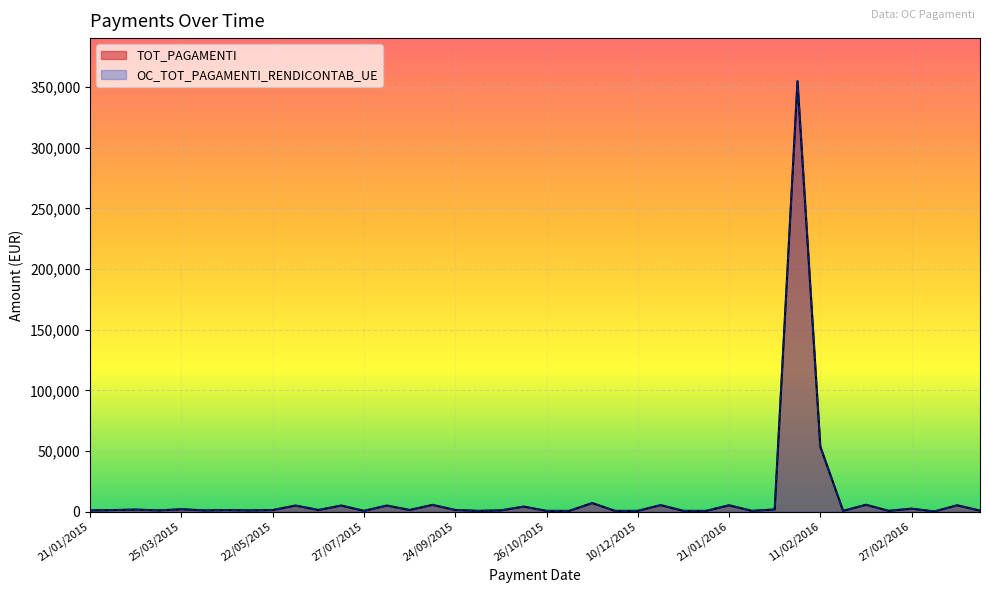

Reading left to right, list all the values displayed in this chart.

TOT_PAGAMENTI: 21/01/2015=1090.4	22/01/2015=1361.3	23/02/2015=1771.0	23/03/2015=1090.4	25/03/2015=2041.9	21/04/2015=1090.4	24/04/2015=1361.3	21/05/2015=1090.4	22/05/2015=1361.3	22/06/2015=5093.4	24/06/2015=1426.6	21/07/2015=5093.4	27/07/2015=713.3	21/08/2015=5093.4	25/08/2015=1426.6	21/09/2015=5648.5	24/09/2015=1426.6	25/09/2015=713.3	12/10/2015=1098.5	21/10/2015=4207.7	26/10/2015=713.3	13/11/2015=713.3	23/11/2015=7159.6	24/11/2015=713.3	10/12/2015=713.3	17/12/2015=5443.3	18/12/2015=713.3	12/01/2016=713.3	21/01/2016=5320.4	25/01/2016=713.3	27/01/2016=1855.2	29/01/2016=354785.3	11/02/2016=53691.3	12/02/2016=713.3	22/02/2016=5722.4	23/02/2016=713.3	27/02/2016=2540.8	29/02/2016=222.2	21/03/2016=5316.2	24/03/2016=898.1
OC_TOT_PAGAMENTI_RENDICONTAB_UE: 21/01/2015=1090.4	22/01/2015=1361.3	23/02/2015=1771.0	23/03/2015=1090.4	25/03/2015=2041.9	21/04/2015=1090.4	24/04/2015=1361.3	21/05/2015=1090.4	22/05/2015=1361.3	22/06/2015=5093.4	24/06/2015=1426.6	21/07/2015=5093.4	27/07/2015=713.3	21/08/2015=5093.4	25/08/2015=1426.6	21/09/2015=5648.5	24/09/2015=1426.6	25/09/2015=713.3	12/10/2015=1098.5	21/10/2015=4207.7	26/10/2015=713.3	13/11/2015=713.3	23/11/2015=7159.6	24/11/2015=713.3	10/12/2015=713.3	17/12/2015=5443.3	18/12/2015=713.3	12/01/2016=713.3	21/01/2016=5320.4	25/01/2016=713.3	27/01/2016=1855.2	29/01/2016=354785.3	11/02/2016=53691.3	12/02/2016=713.3	22/02/2016=5722.4	23/02/2016=713.3	27/02/2016=2540.8	29/02/2016=222.2	21/03/2016=5316.2	24/03/2016=898.1